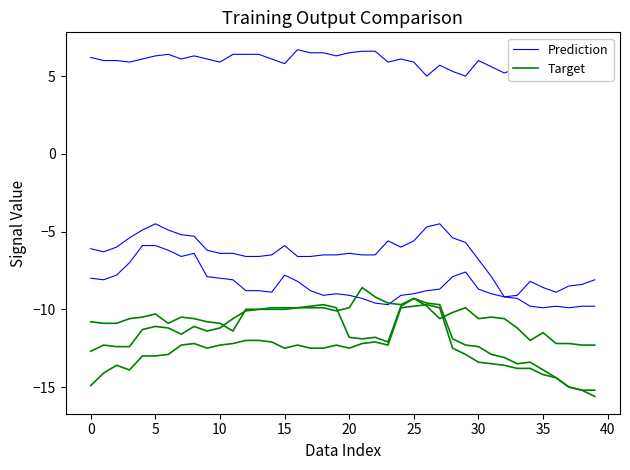

What is the difference between the Target values at 38 and 25?

5.4